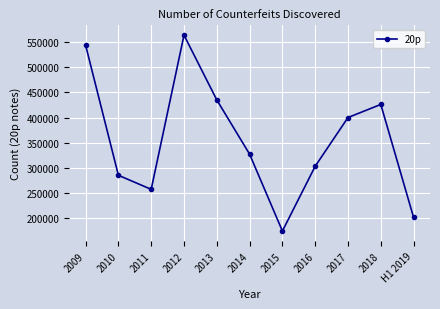

True or false: there are more than 2 points higher than both neighbors.

False